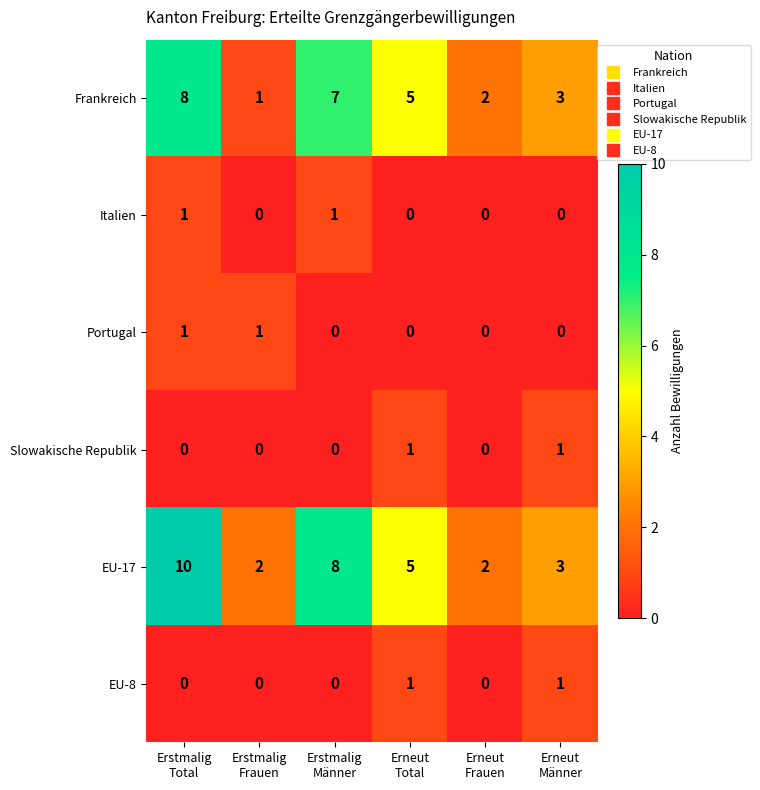

What is the highest value of the EU-17 series?

10